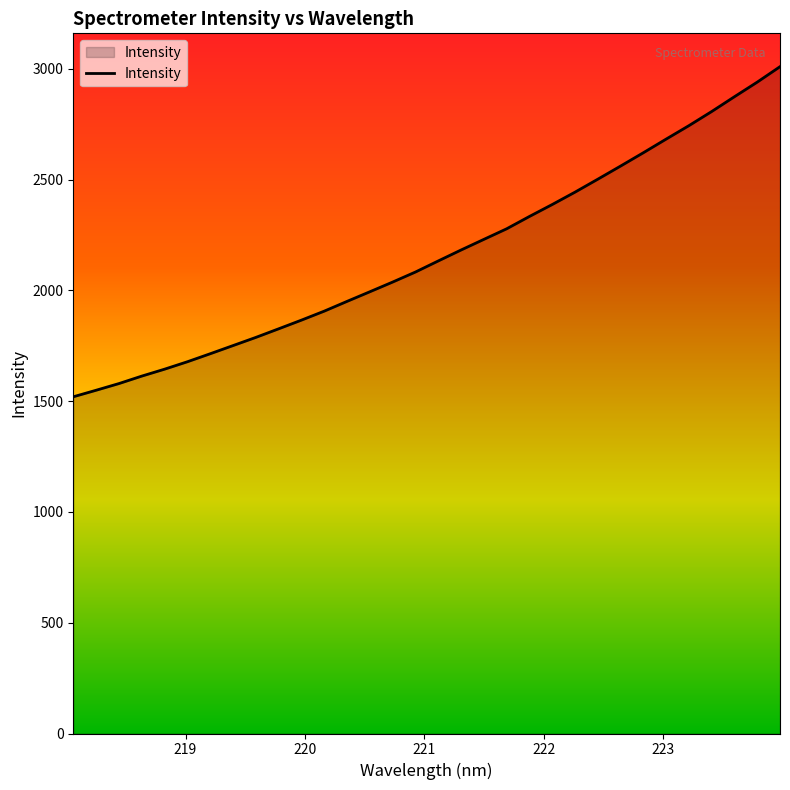

What is the difference between the maximum and minimum values?

1489.8